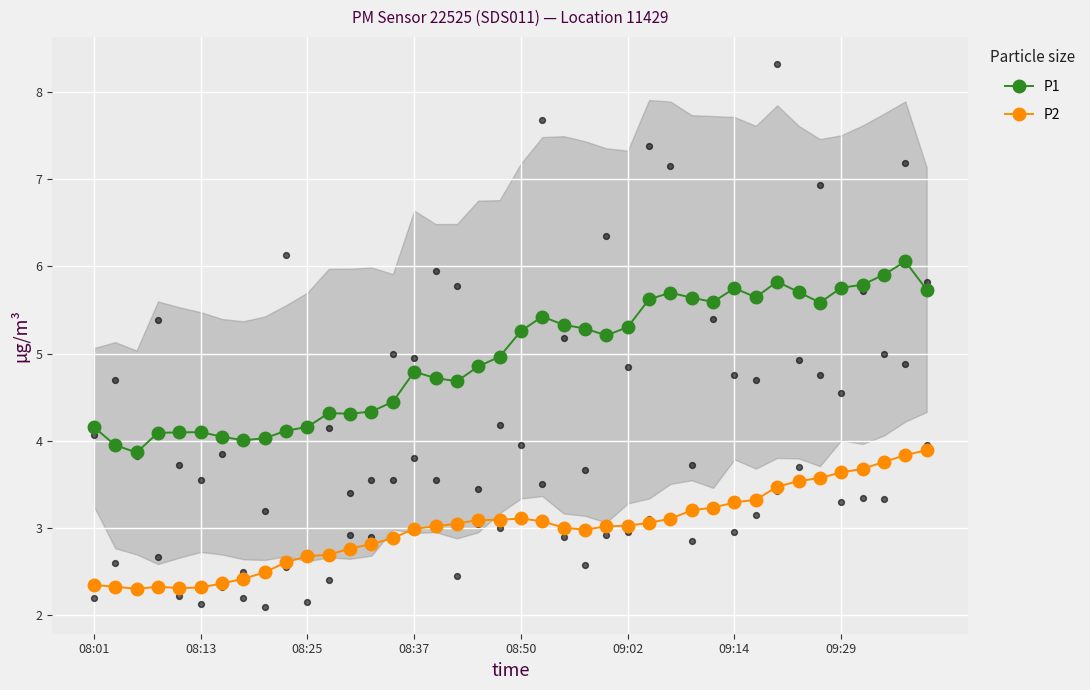

At how many categories does at least one series exceed 2?

40